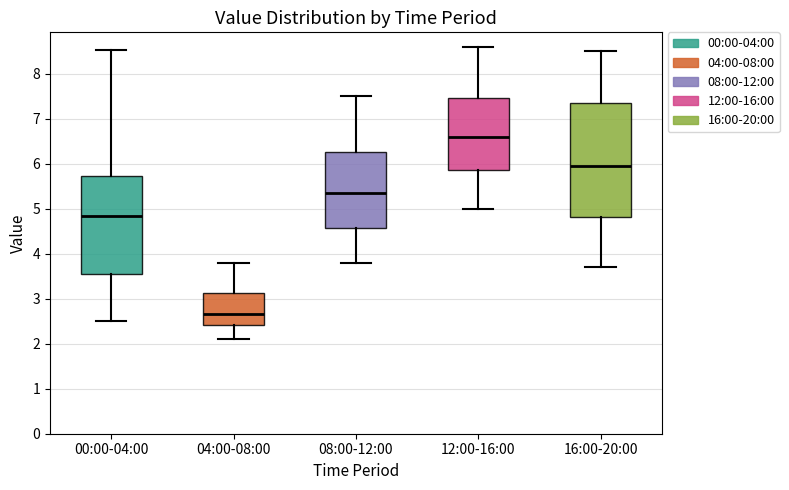

Reading left to right, transcribe this box plot: for each box, give where its median line is, the range the box spans, and where its two whiskers end, as read against the y-axis. The values are not printed on the chart, so give them approximately, as read against the axis.

00:00-04:00: median 4.8, box 3.6 to 5.7, whiskers 2.5 to 8.5
04:00-08:00: median 2.7, box 2.4 to 3.1, whiskers 2.1 to 3.8
08:00-12:00: median 5.4, box 4.6 to 6.3, whiskers 3.8 to 7.5
12:00-16:00: median 6.6, box 5.9 to 7.5, whiskers 5.0 to 8.6
16:00-20:00: median 6.0, box 4.8 to 7.4, whiskers 3.7 to 8.5